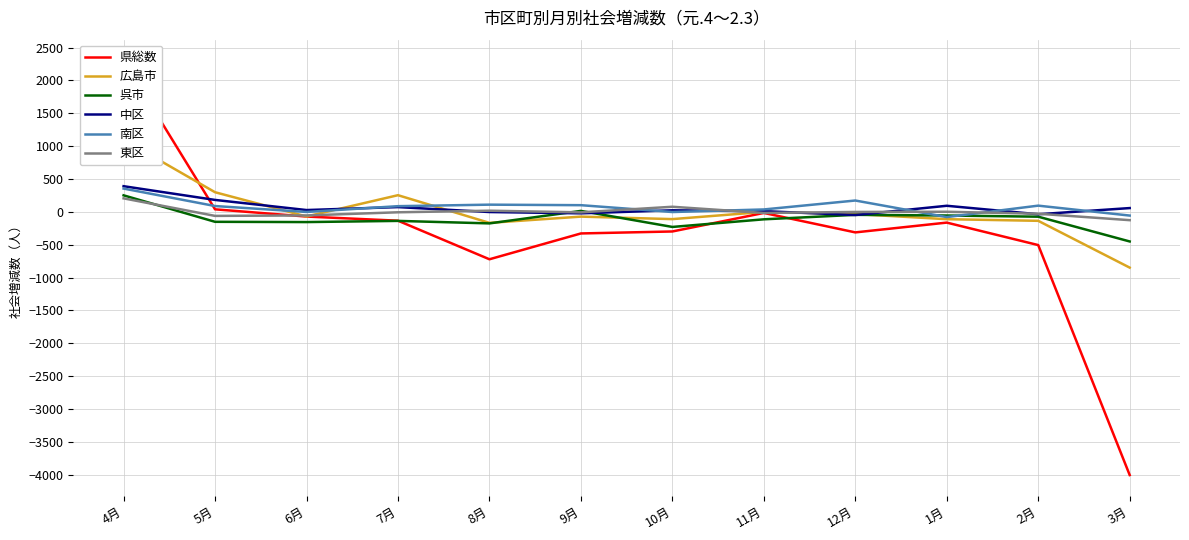

What is the sum of the 中区 values at 5月 and 1月?

273